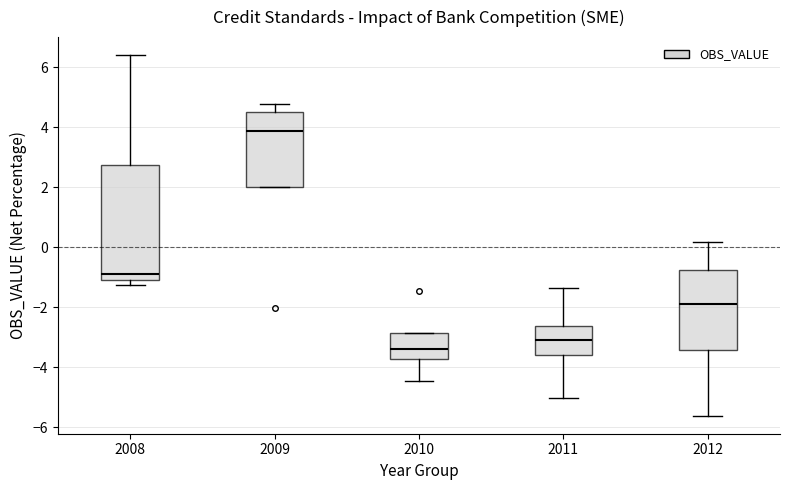

Which box has the highest median line?

2009